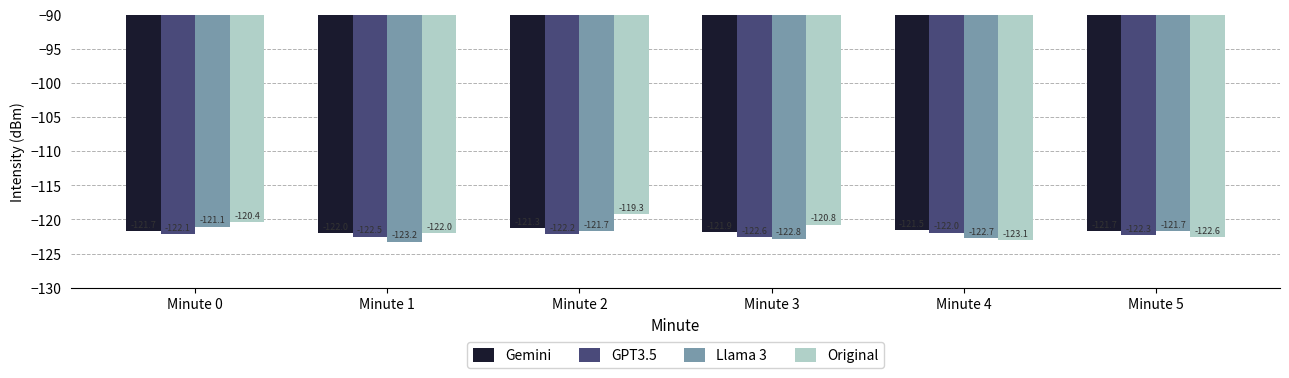

What is the value of the Gemini bar at the 6th from the left?

-121.7